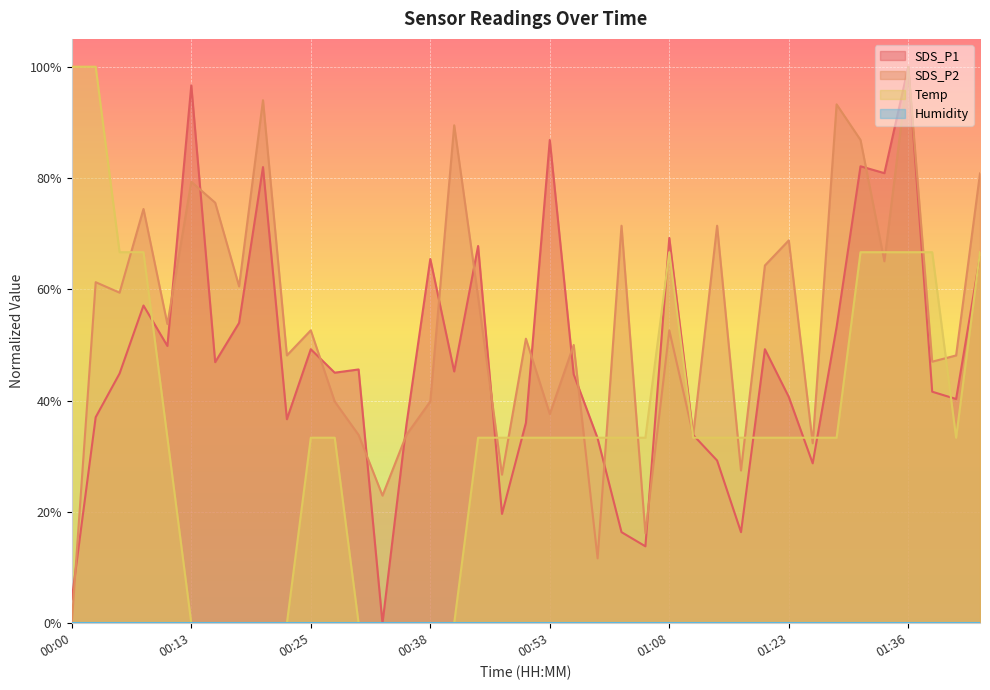

Which series has the largest total across all categories?

SDS_P2